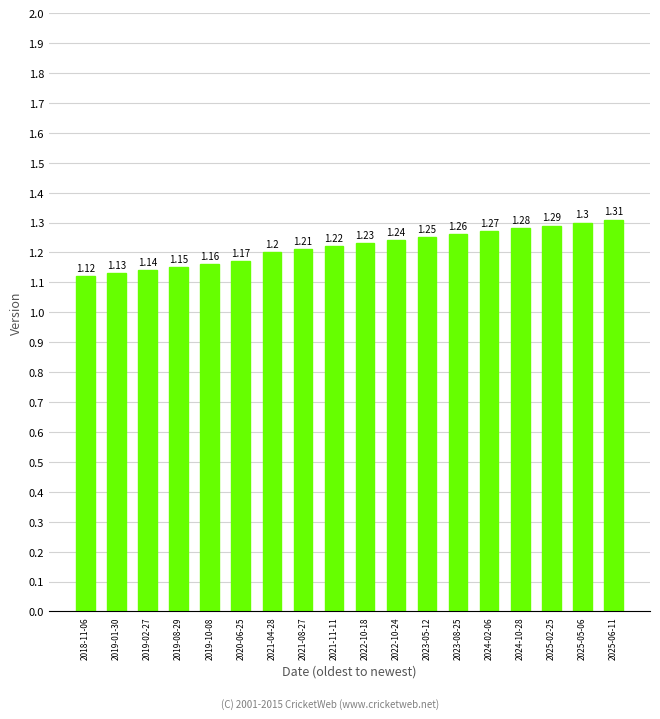

The chart shows a value of 1.7 at 2025-06-11. True or false?

False